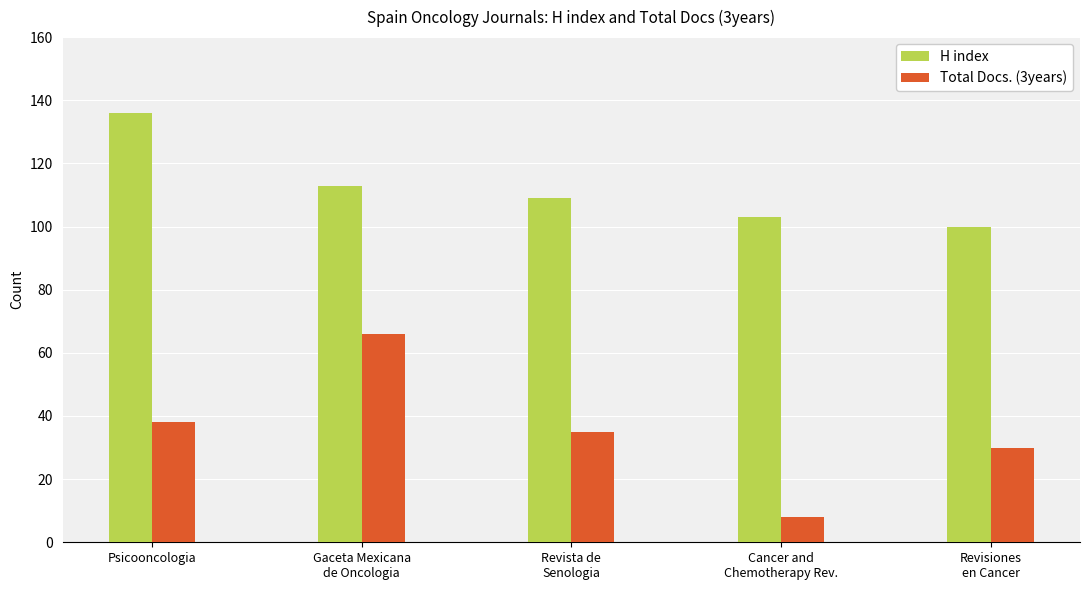

Reading left to right, what are all the values shown in this chart?

H index: 136	113	109	103	100
Total Docs. (3years): 38	66	35	8	30